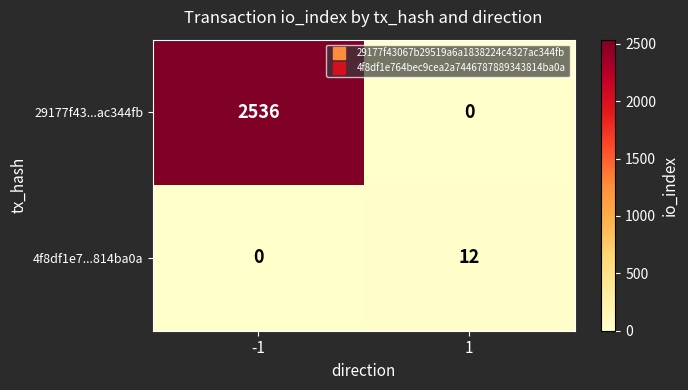

What is the sum of all 29177f43...ac344fb values?

2536